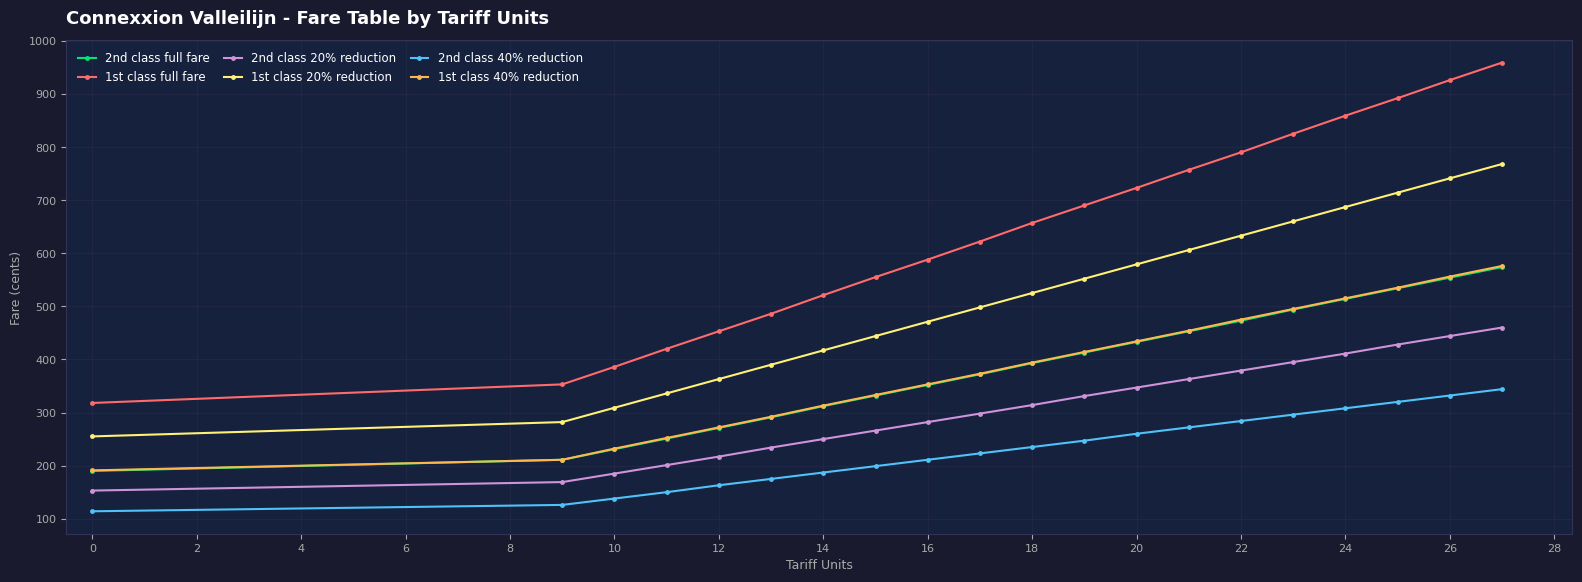

True or false: 1st class 20% reduction and 2nd class 40% reduction intersect in this chart.

False